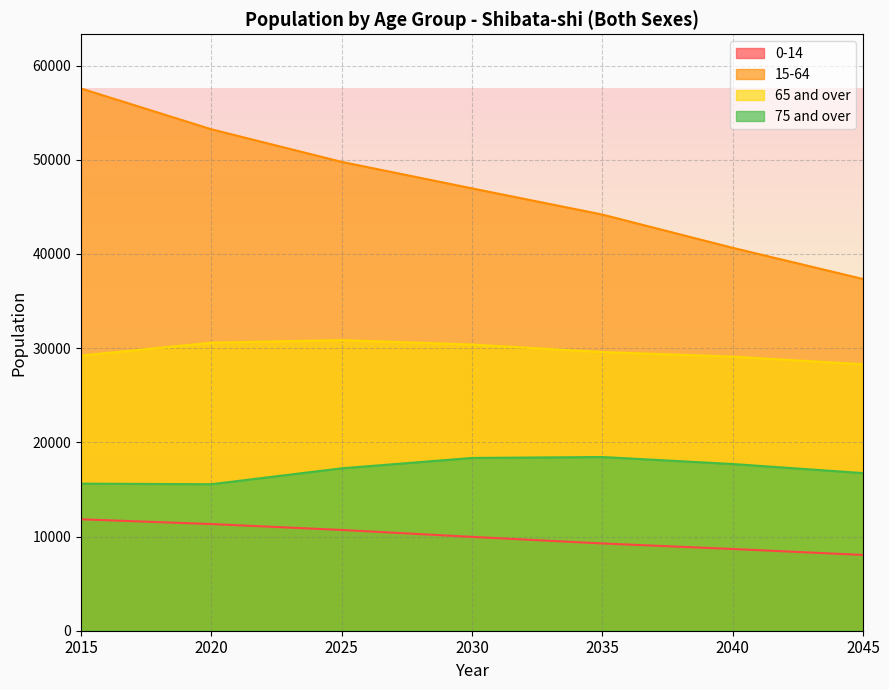

Between 2035 and 2015, which is larger?

2015